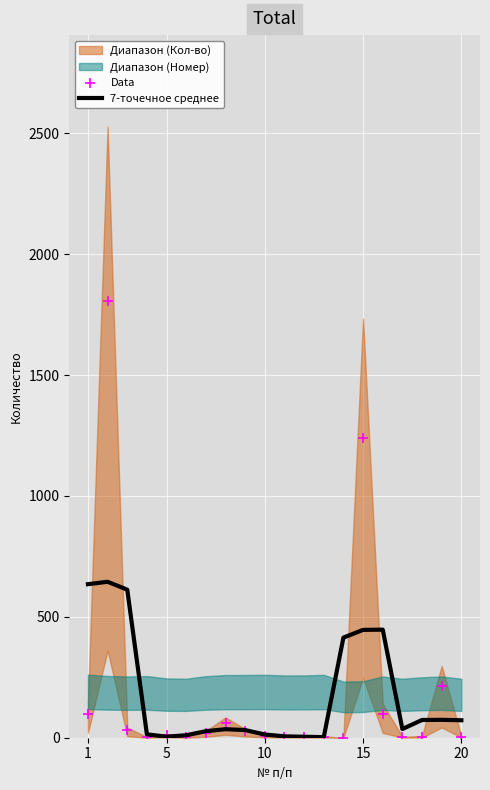

The value of 7-точечное среднее at 20 is 72.3. True or false?

True